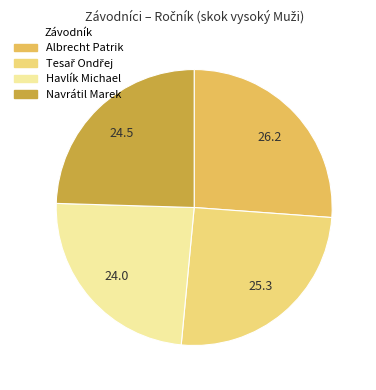

Approximately how many times larger is the value at Albrecht Patrik compared to Havlík Michael?

1.1